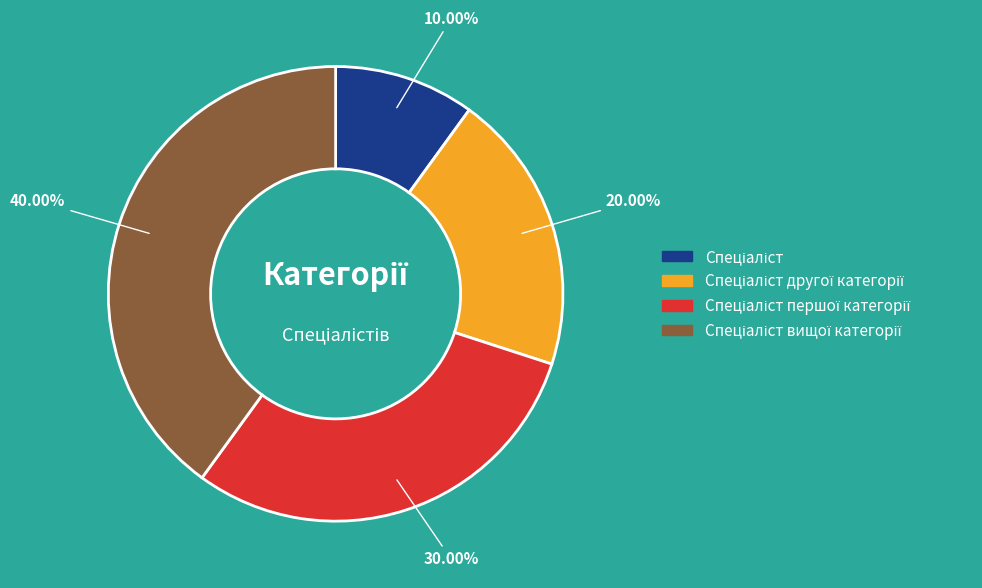

To the nearest percent, what is the difference between the largest and smallest slice percentages?

30%